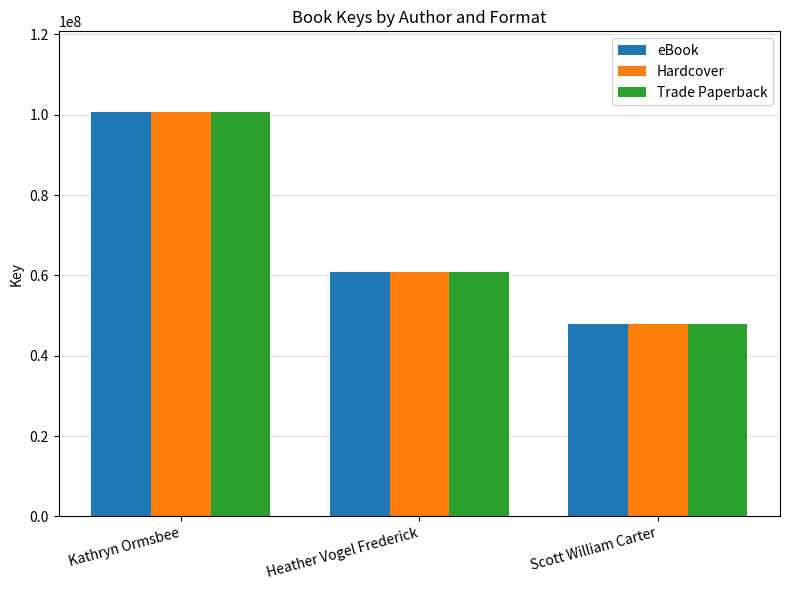

At which category is the sum across all series the highest?

Kathryn Ormsbee